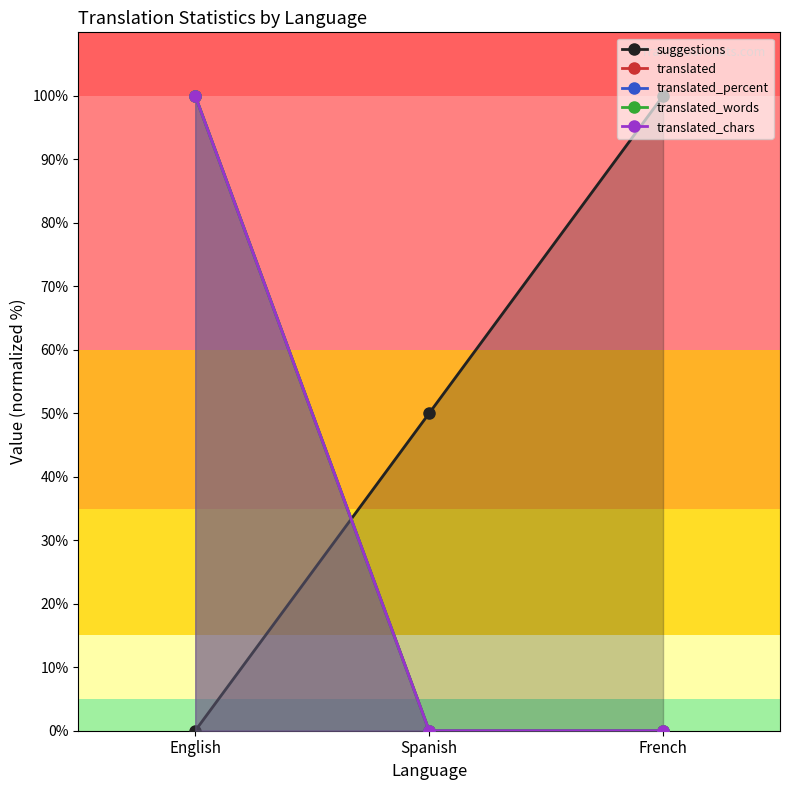

How many lines are shown in the chart?

5